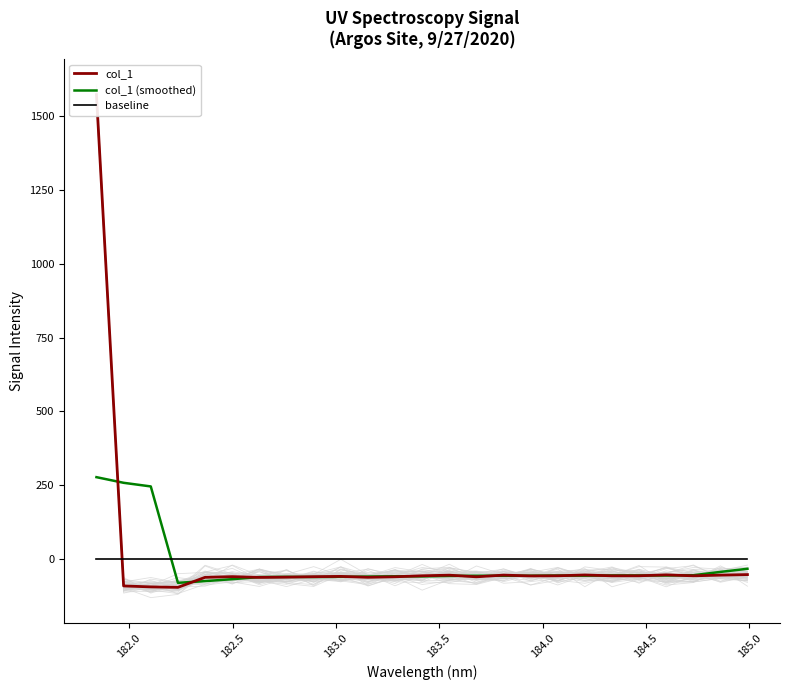

Which series has the largest total across all categories?

col_1